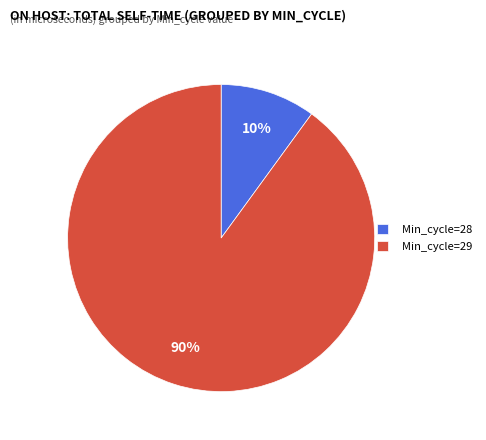

The Min_cycle=29 slice represents 79% of the pie. True or false?

False